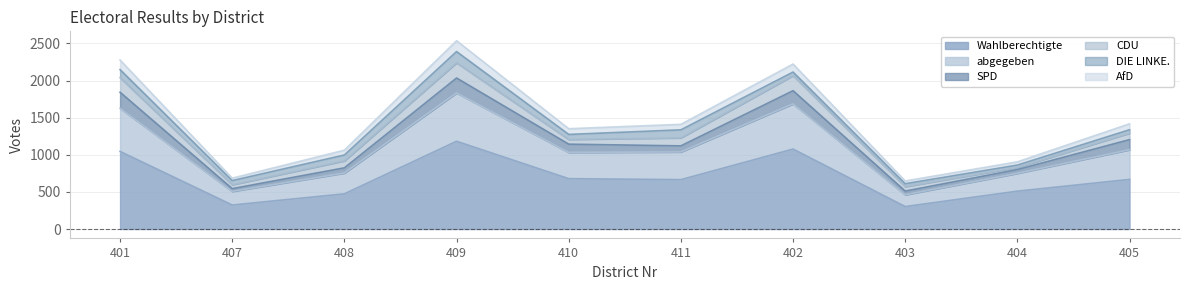

What is the minimum value for Wahlberechtigte?

302